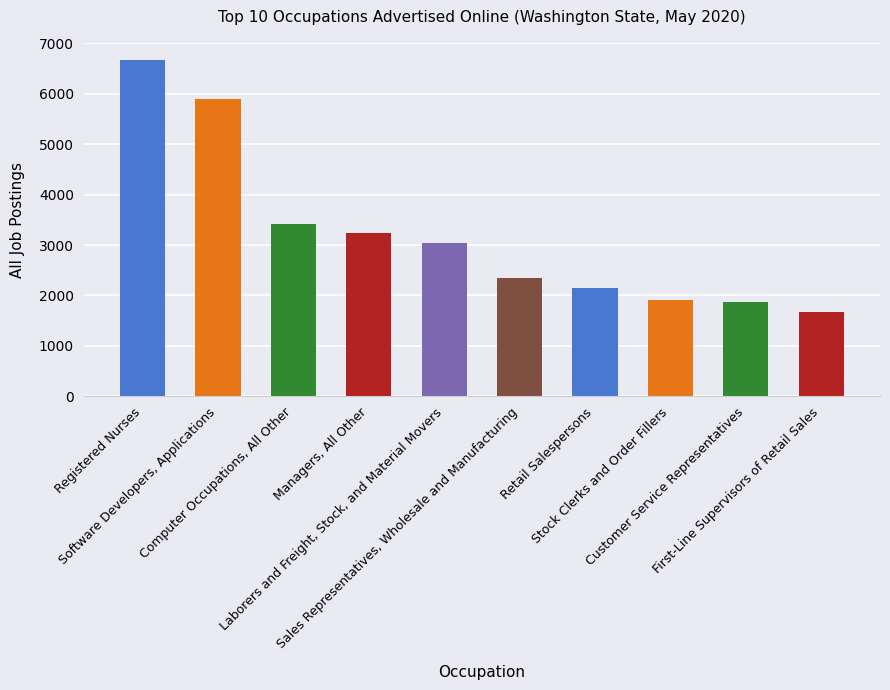

True or false: the data shows 697 at Sales Representatives, Wholesale and Manufacturing.

False